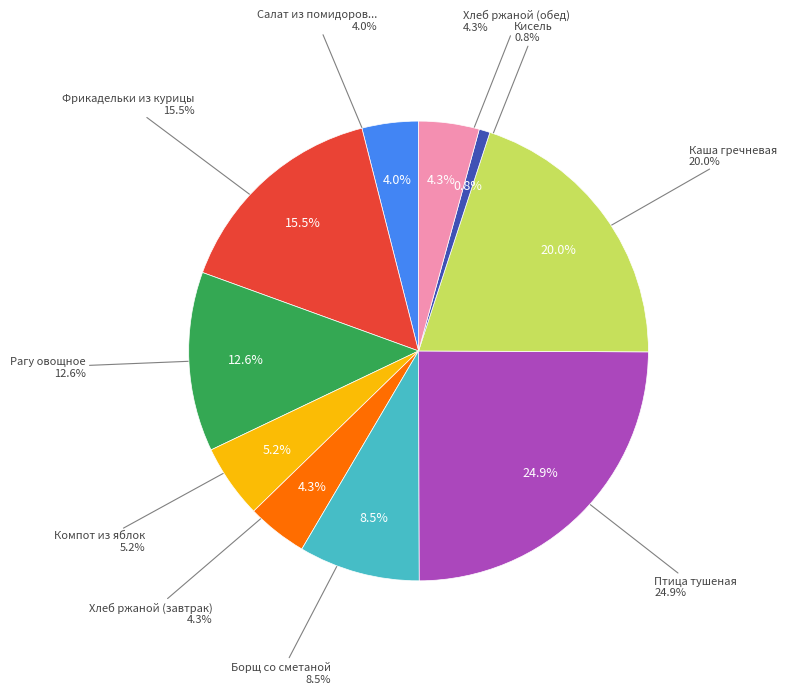

What percentage is the Птица тушеная slice, to the nearest percent?

25%